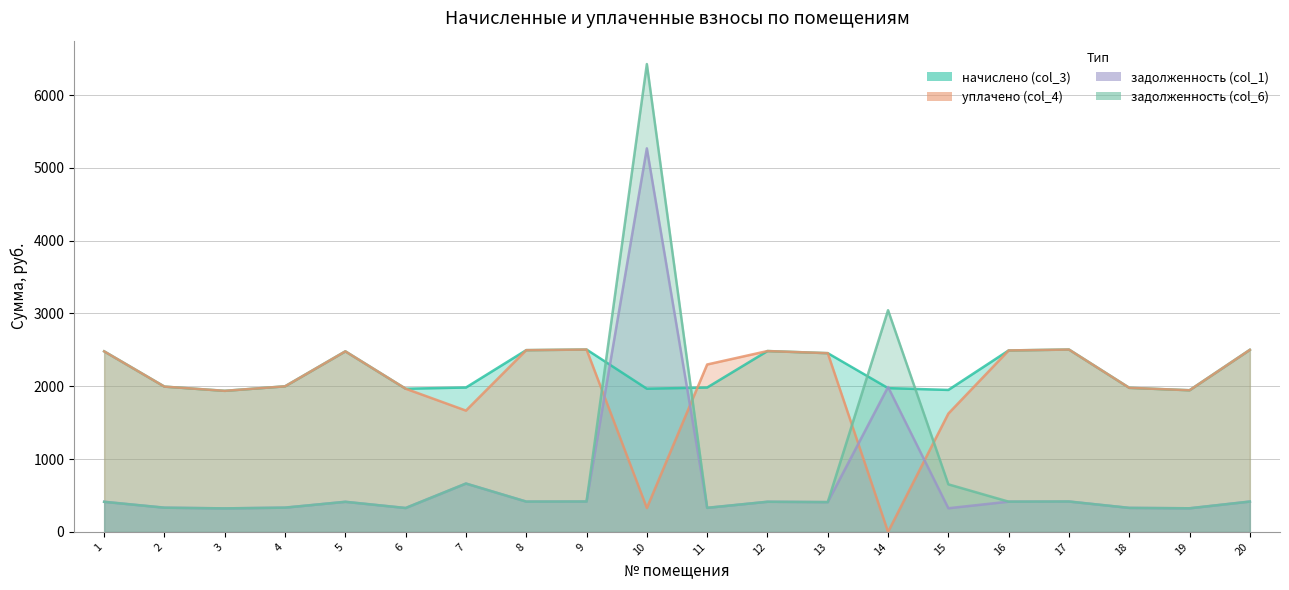

Count the number of data series in this chart.

4